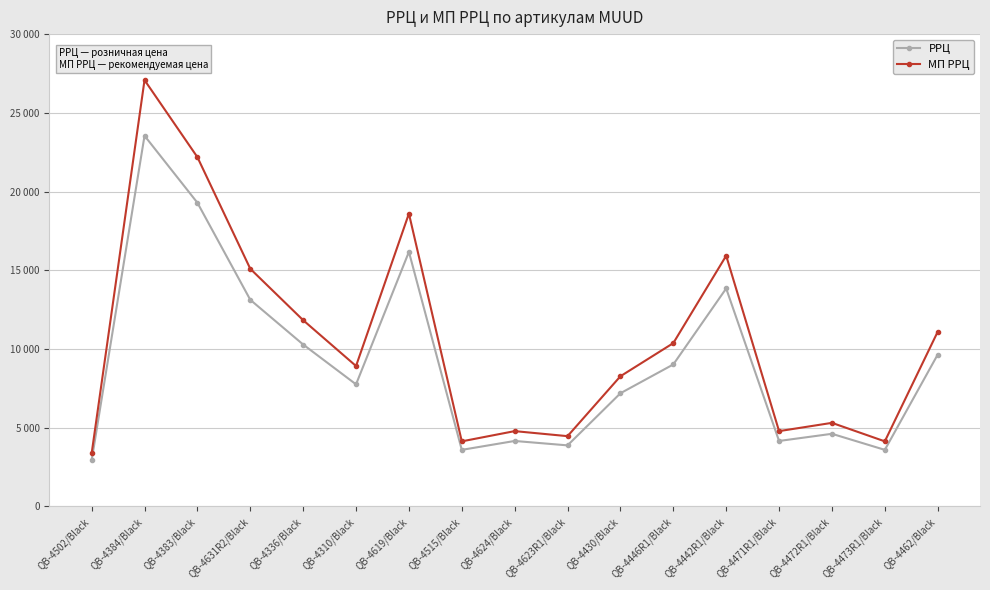

Which category has the lowest value in the МП РРЦ series?

QB-4502/Black